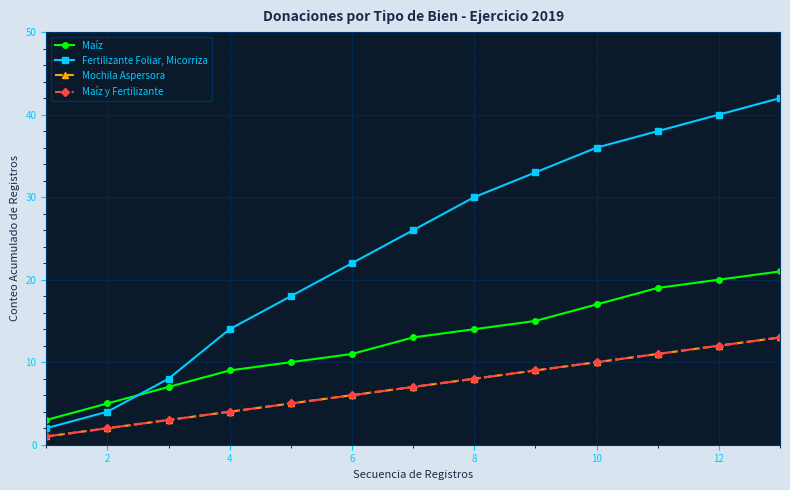

Does the chart have visible grid lines?

Yes